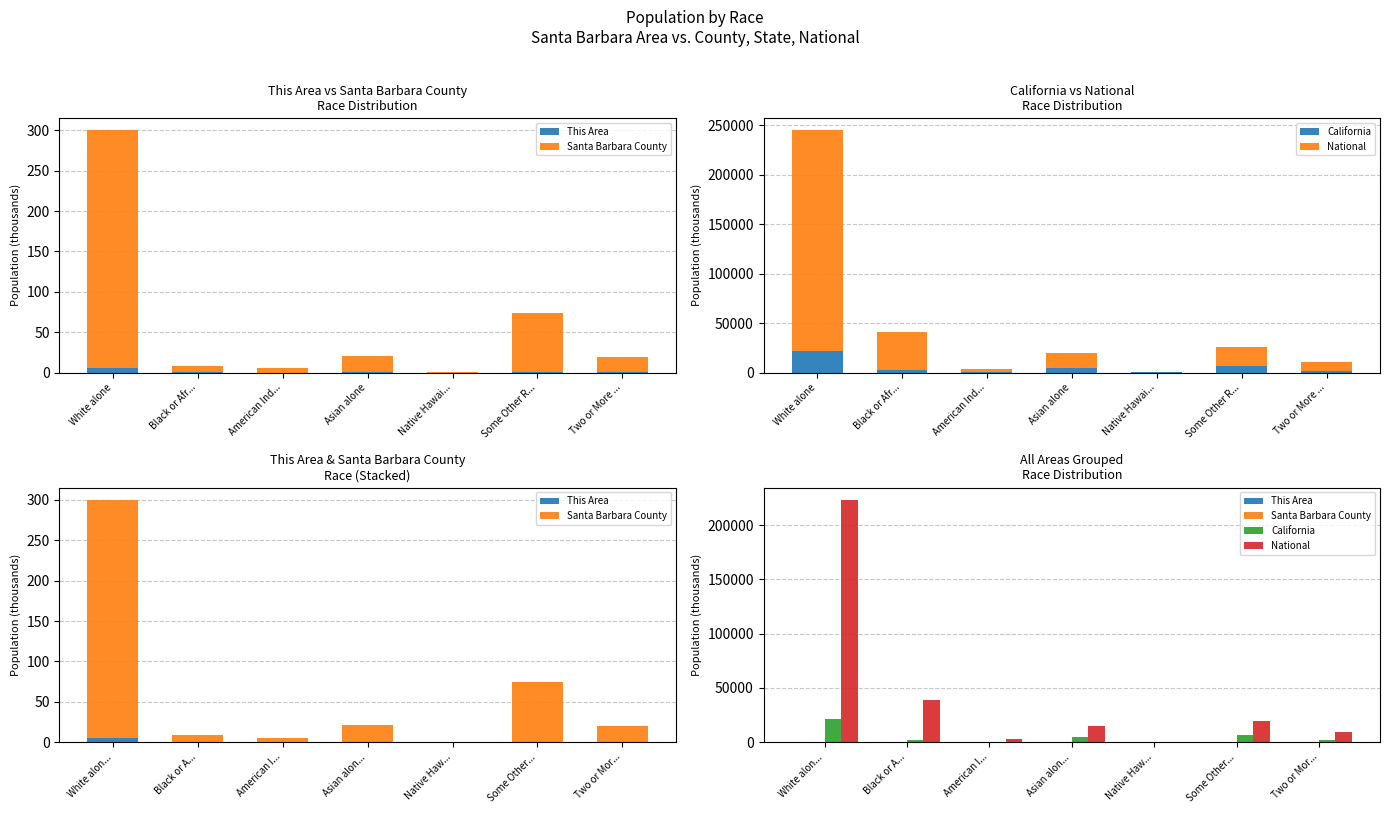

Rank the series at Two or Mor... from lowest to highest value.

This Area, Santa Barbara County, California, National